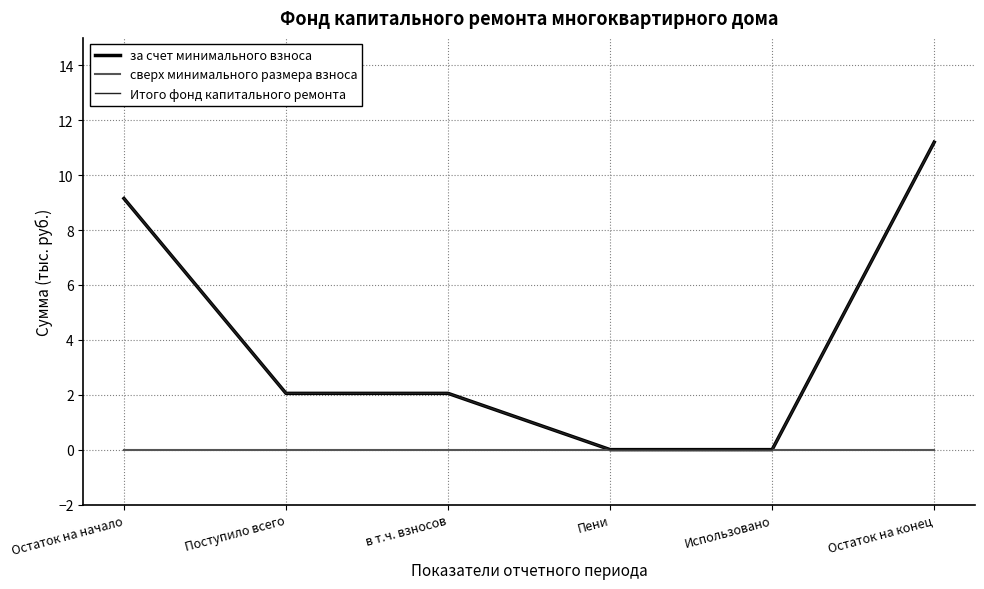

What is the highest value of the за счет минимального взноса series?

11.2